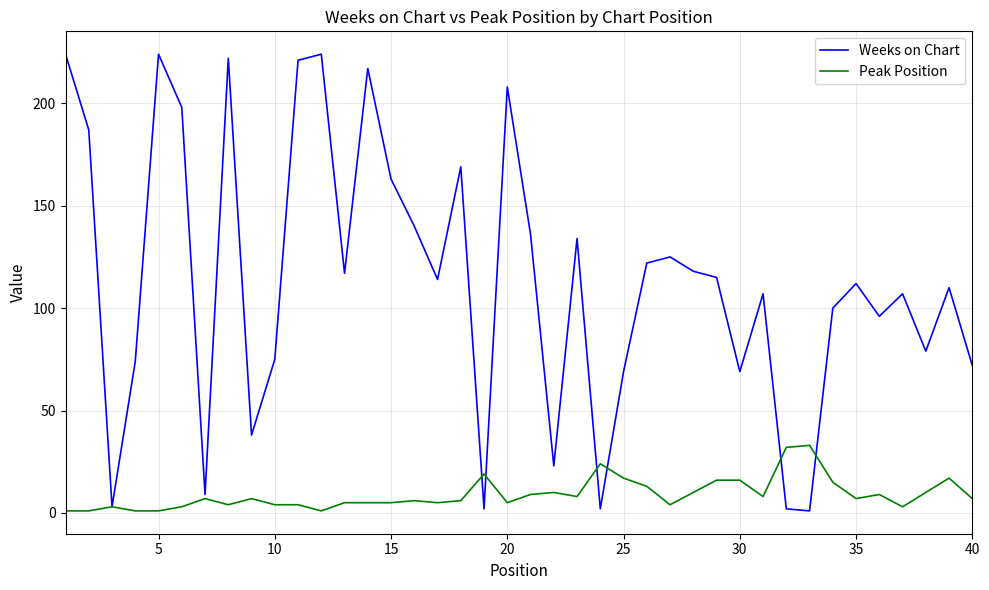

What is the average value of the Weeks on Chart series?

113